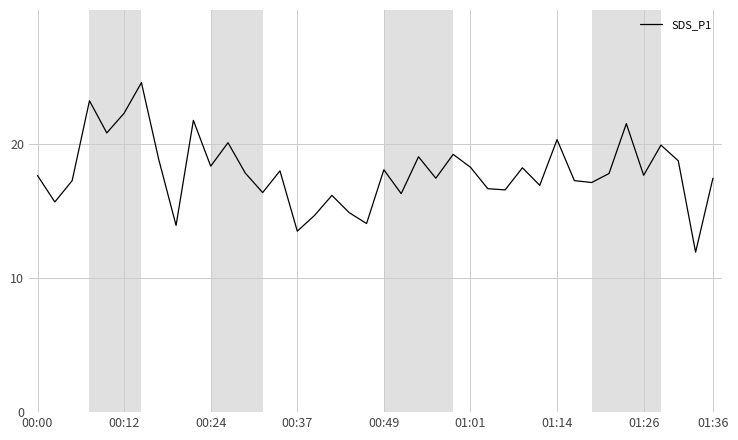

What is the smallest value displayed?

11.9